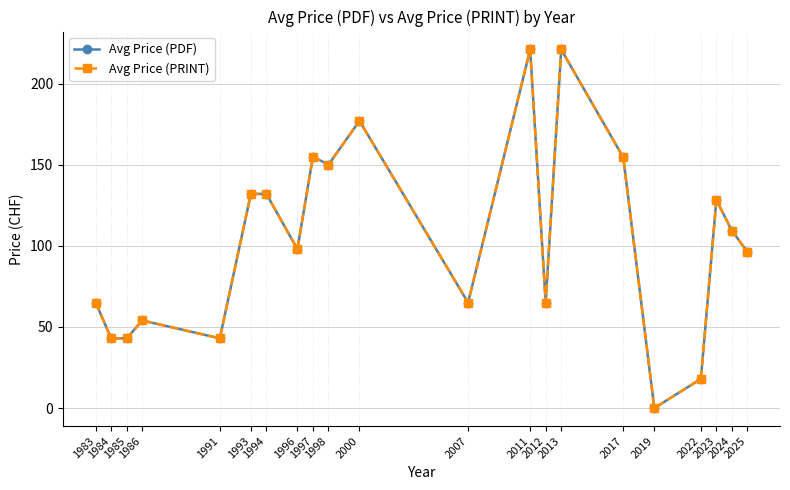

Is this an area chart (filled region under the line)?

No